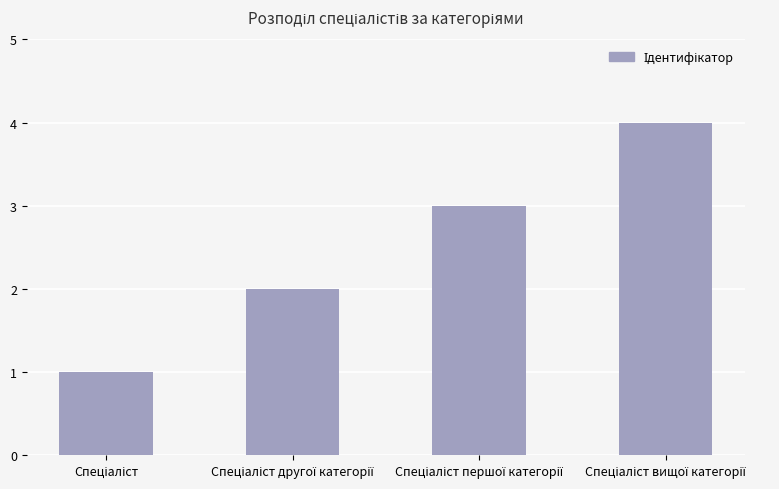

What is the greatest value displayed?

4